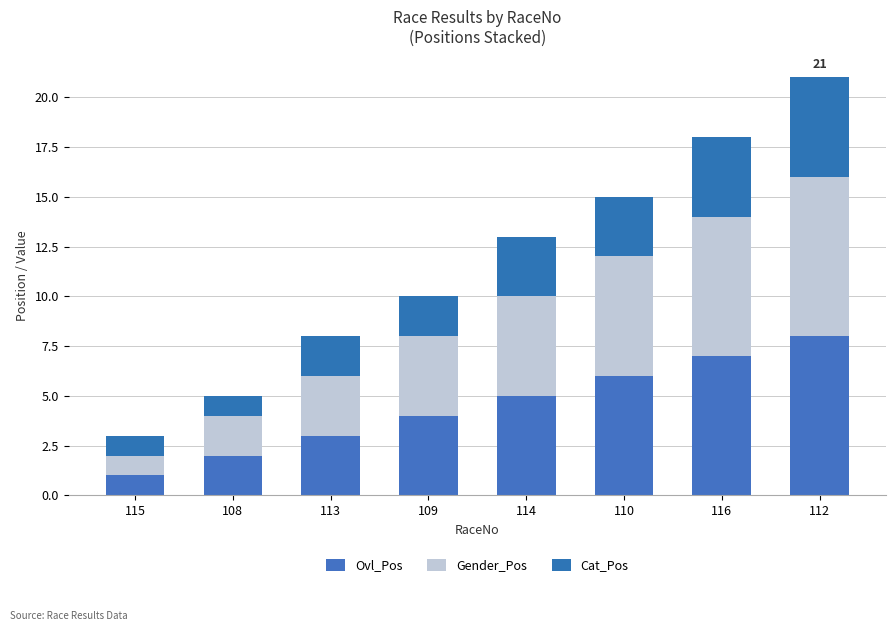

Which has a higher value, 112 or 114?

112